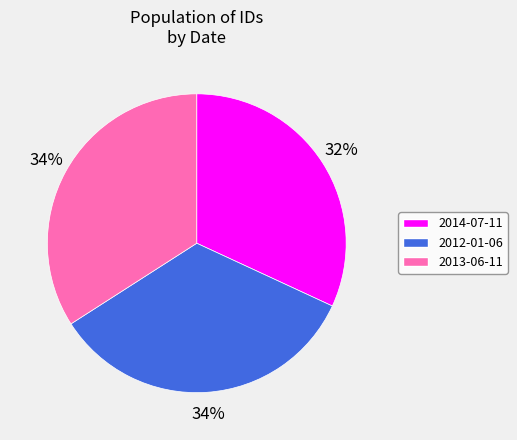

Between 2013-06-11 and 2014-07-11, which is larger?

2013-06-11